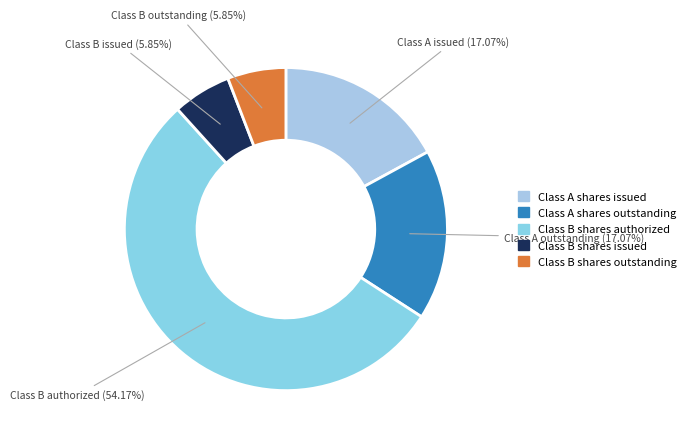

Which slice is the smallest?

Class B shares issued